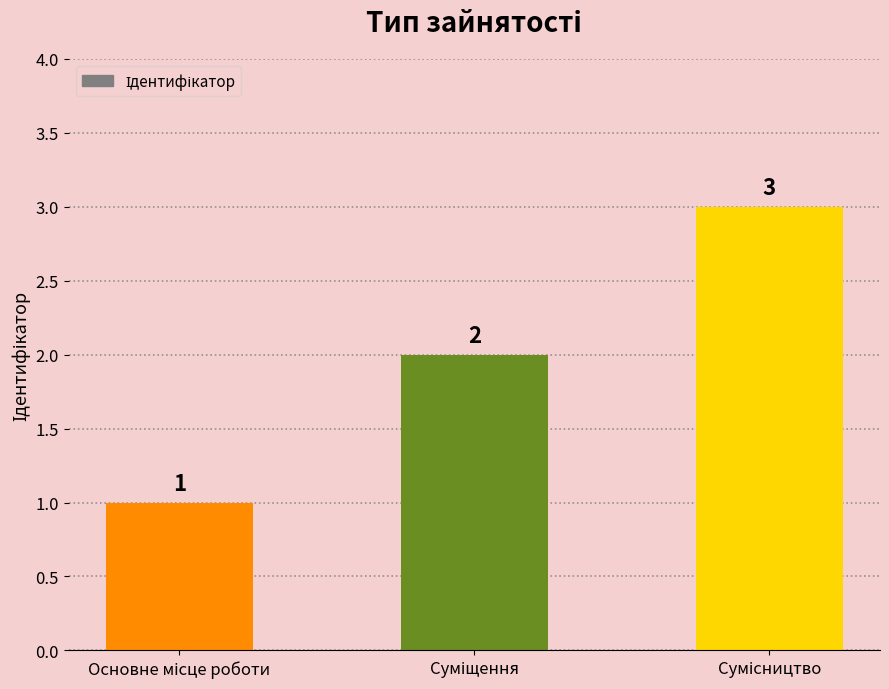

Count the values in the range 1 to 3.

3